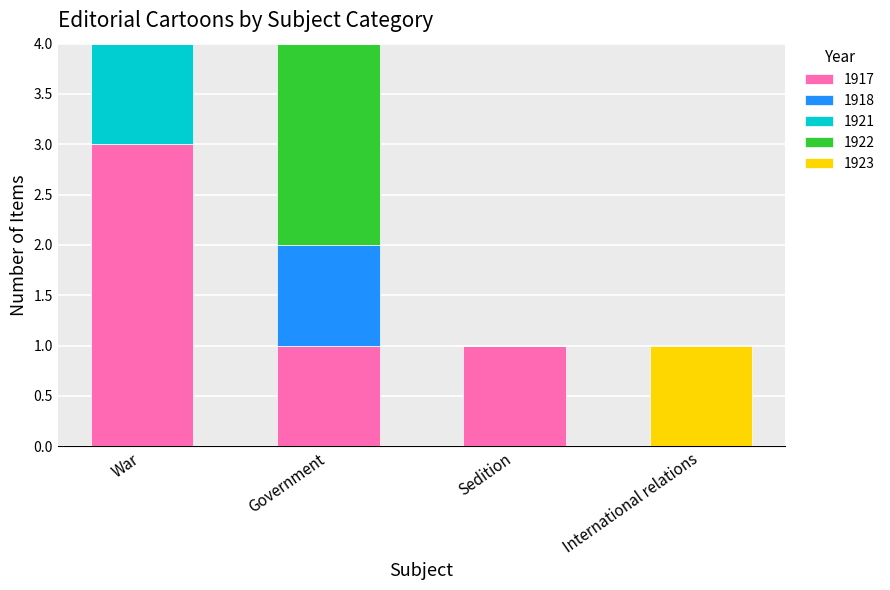

The 1917 series shows 0 at International relations. True or false?

True